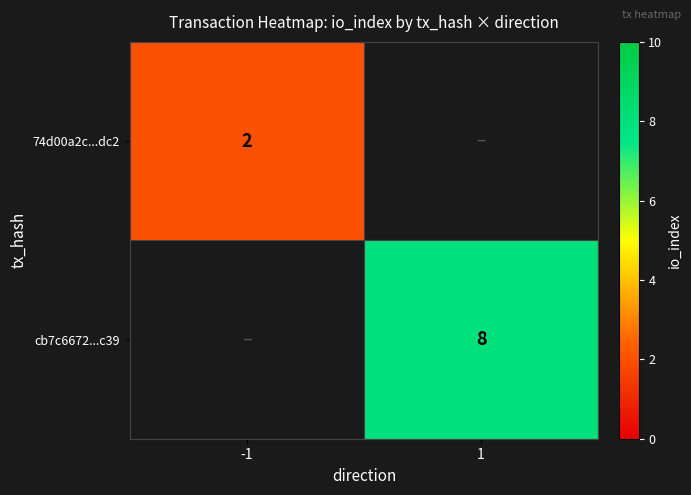

At which category does the chart reach its minimum across all series?

-1